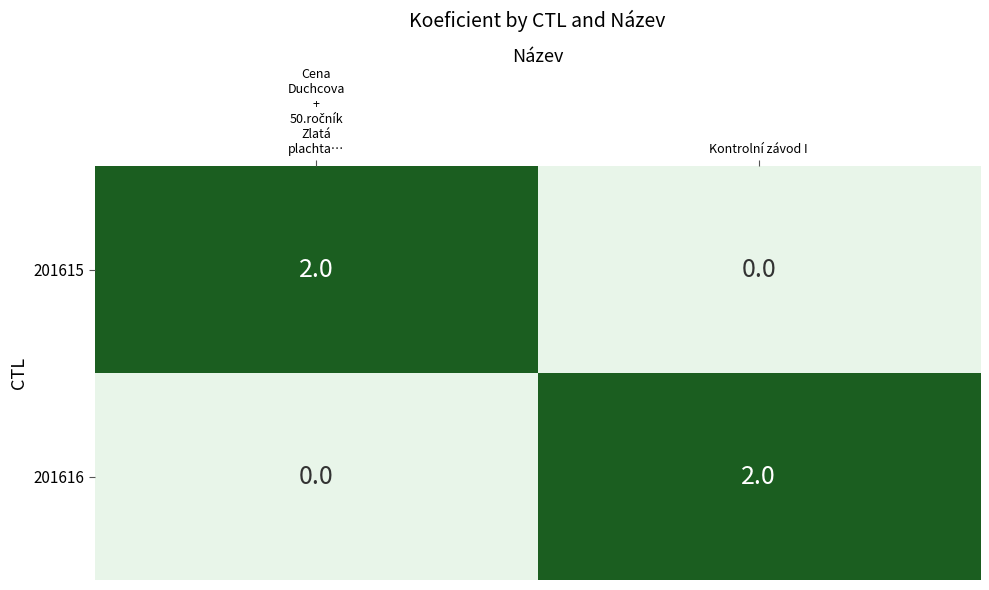

The value of 201616 at Kontrolní závod I is 1. True or false?

False